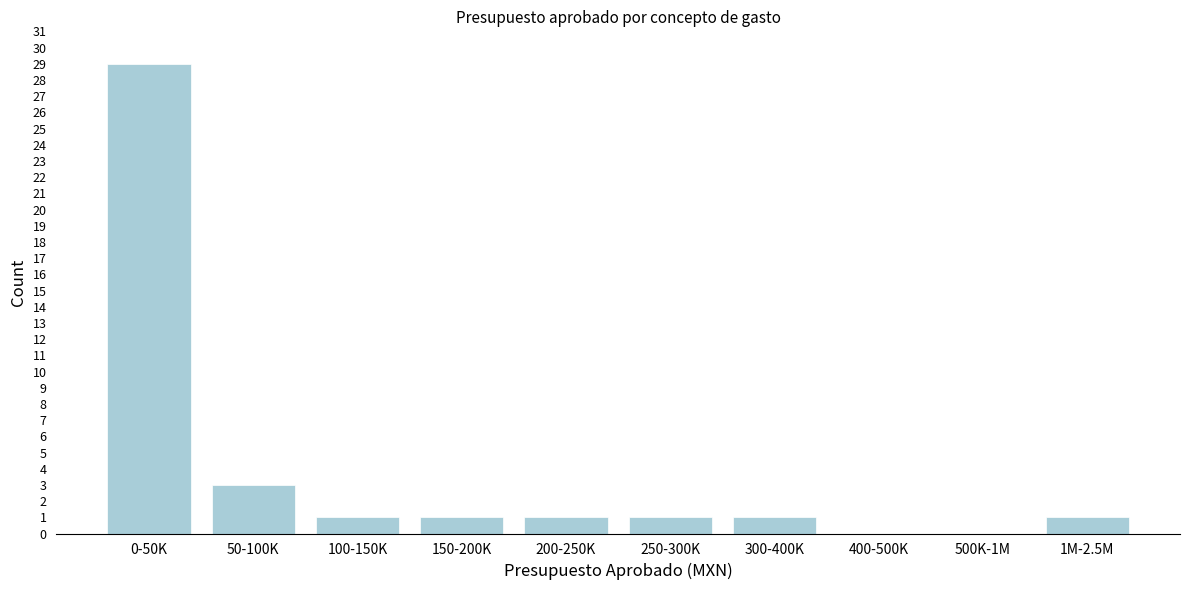

Reading left to right, list all the values displayed in this chart.

0-50K=29	50-100K=3	100-150K=1	150-200K=1	200-250K=1	250-300K=1	300-400K=1	400-500K=0	500K-1M=0	1M-2.5M=1